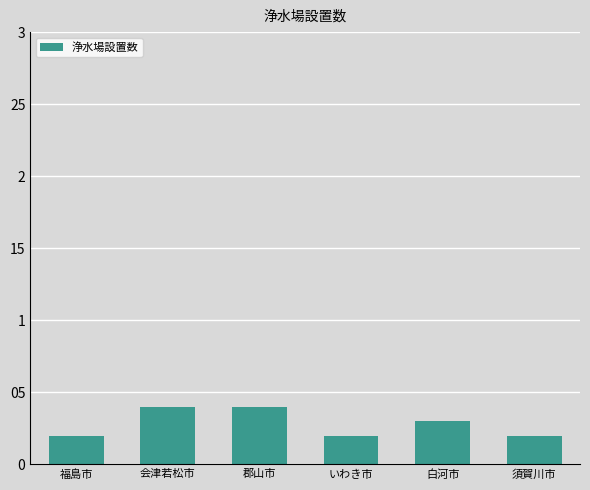

What is the sum of all values?

17